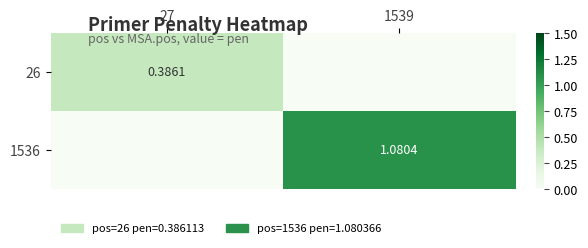

At 1539, list the series in order from smallest to largest.

26, 1536